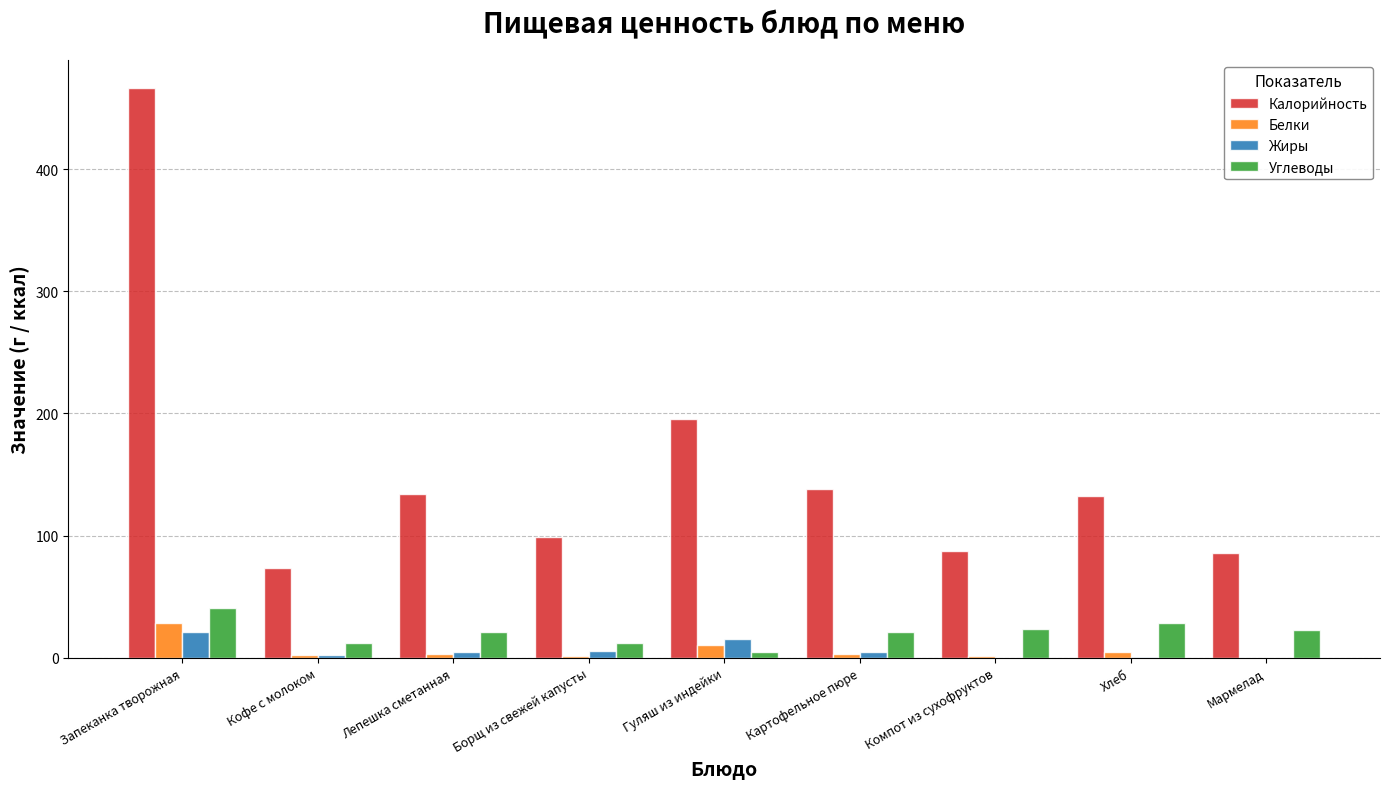

What is the sum of all Жиры values?

53.1